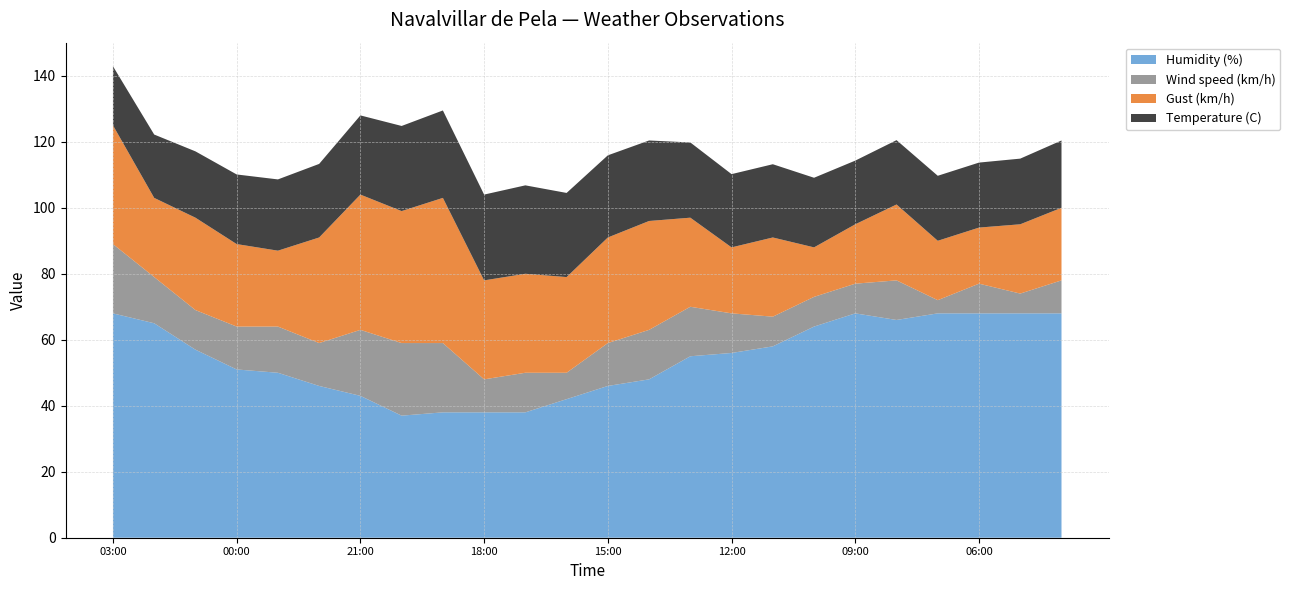

Reading left to right, list all the values displayed in this chart.

Temperature (C): 17.9	19.2	20.1	21.1	21.6	22.3	24.0	25.8	26.5	26.0	26.8	25.5	24.9	24.4	22.8	22.2	22.2	21.1	19.3	19.5	19.7	19.7	19.9	20.4
Wind speed (km/h): 21.0	14.0	12.0	13.0	14.0	13.0	20.0	22.0	21.0	10.0	12.0	8.0	13.0	15.0	15.0	12.0	9.0	9.0	9.0	12.0	4.0	9.0	6.0	10.0
Gust (km/h): 36.0	24.0	28.0	25.0	23.0	32.0	41.0	40.0	44.0	30.0	30.0	29.0	32.0	33.0	27.0	20.0	24.0	15.0	18.0	23.0	18.0	17.0	21.0	22.0
Humidity (%): 68.0	65.0	57.0	51.0	50.0	46.0	43.0	37.0	38.0	38.0	38.0	42.0	46.0	48.0	55.0	56.0	58.0	64.0	68.0	66.0	68.0	68.0	68.0	68.0